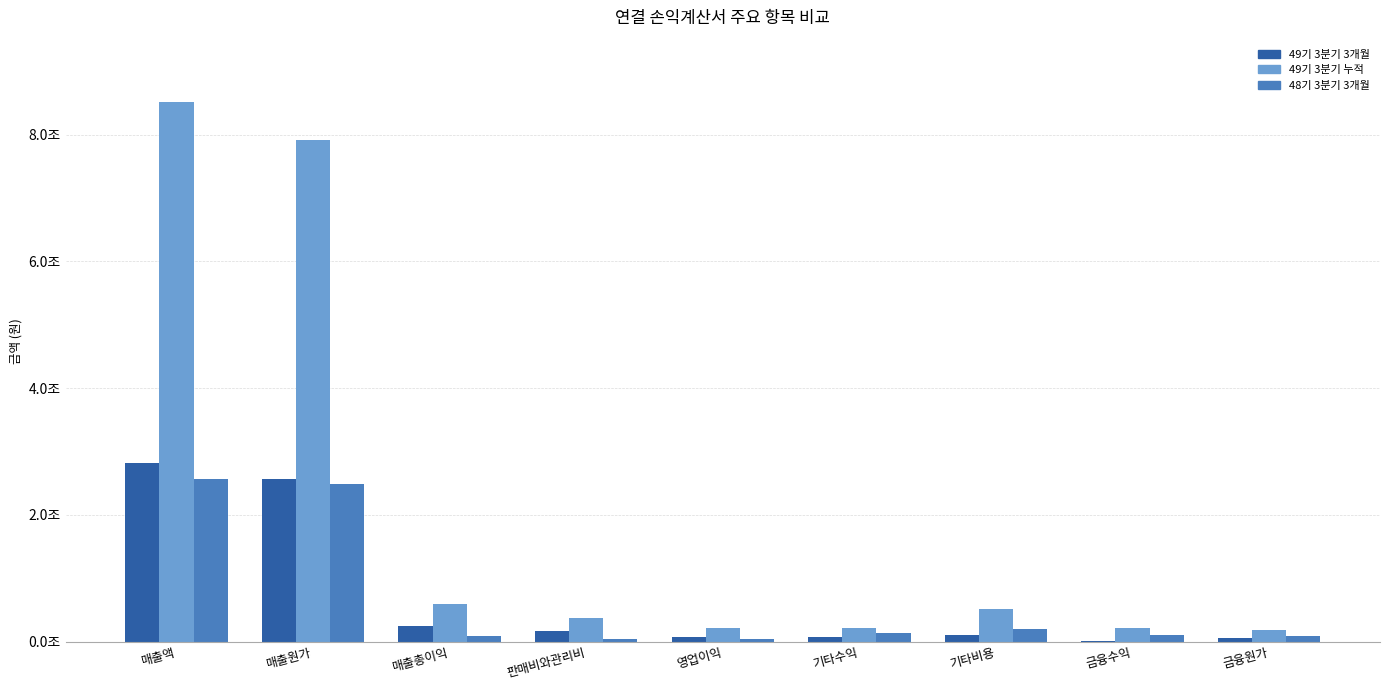

True or false: 48기 3분기 3개월 has a value of 105151527042 at 금융수익.

True